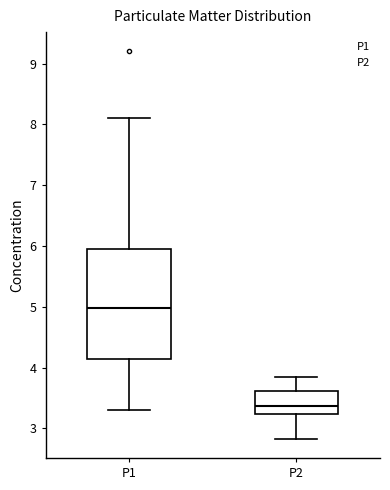

Reading left to right, transcribe this box plot: for each box, give where its median line is, the range the box spans, and where its two whiskers end, as read against the y-axis. The values are not printed on the chart, so give them approximately, as read against the axis.

P1: median 5.0, box 4.1 to 6.0, whiskers 3.3 to 8.1
P2: median 3.4, box 3.2 to 3.6, whiskers 2.8 to 3.9